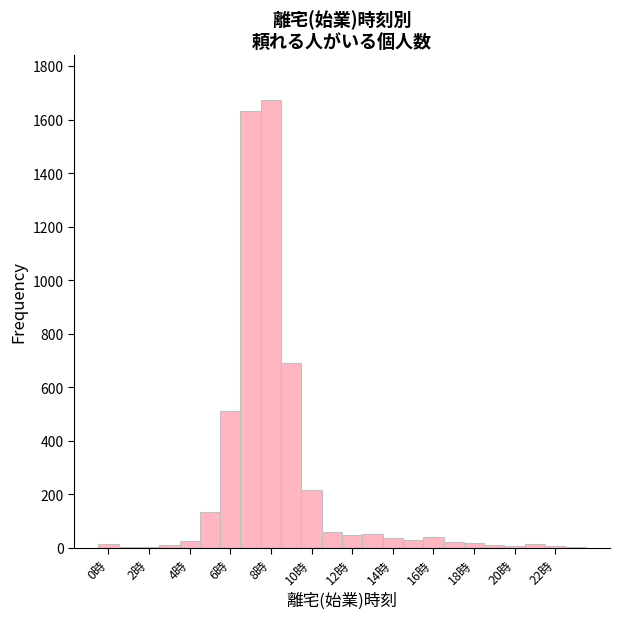

Reading left to right, transcribe this chart: for each bar, give the range it covers on the x-axis and its height. Neither the bar edges nor the heights are printed on the chart, so give them approximately, as read against the axes.

-0.5 to 0.5: under 20
0.5 to 1.5: under 20
1.5 to 2.5: under 20
2.5 to 3.5: under 20
3.5 to 4.5: 20
4.5 to 5.5: 140
5.5 to 6.5: 520
6.5 to 7.5: 1640
7.5 to 8.5: 1680
8.5 to 9.5: 700
9.5 to 10.5: 220
10.5 to 11.5: 60
11.5 to 12.5: 40
12.5 to 13.5: 60
13.5 to 14.5: 40
14.5 to 15.5: 20
15.5 to 16.5: 40
16.5 to 17.5: 20
17.5 to 18.5: under 20
18.5 to 19.5: under 20
19.5 to 20.5: under 20
20.5 to 21.5: under 20
21.5 to 22.5: under 20
22.5 to 23.5: under 20